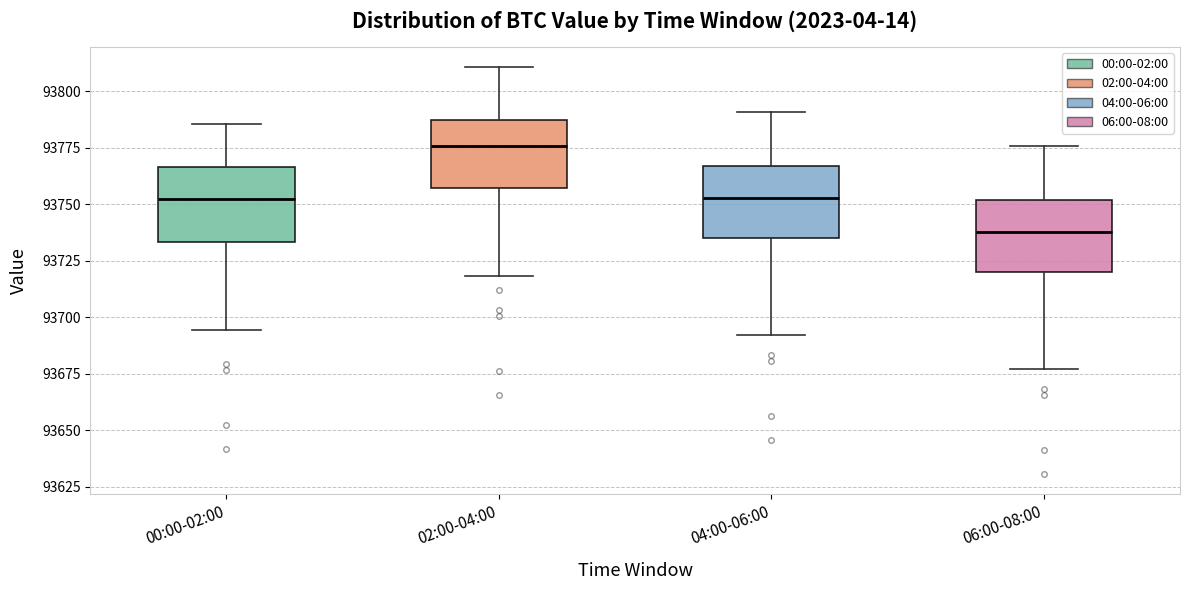

Which box's median line is the highest?

02:00-04:00